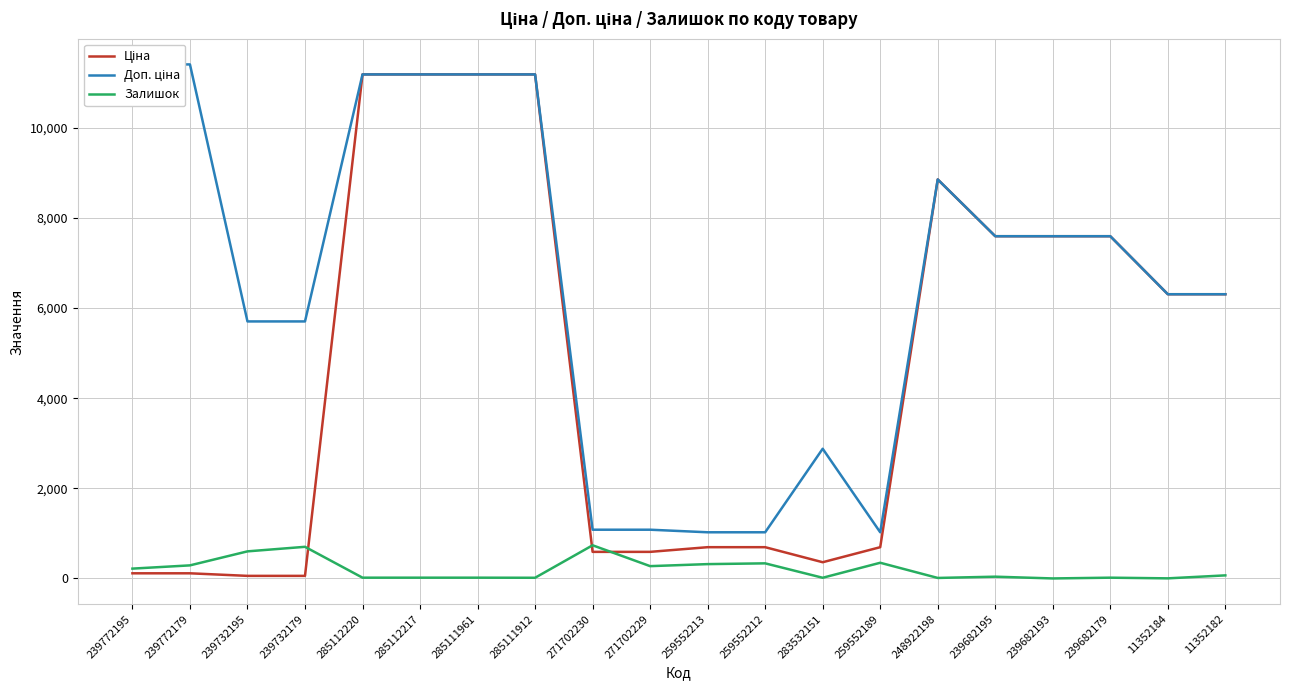

What is the label of the 14th point from the left?

259552189